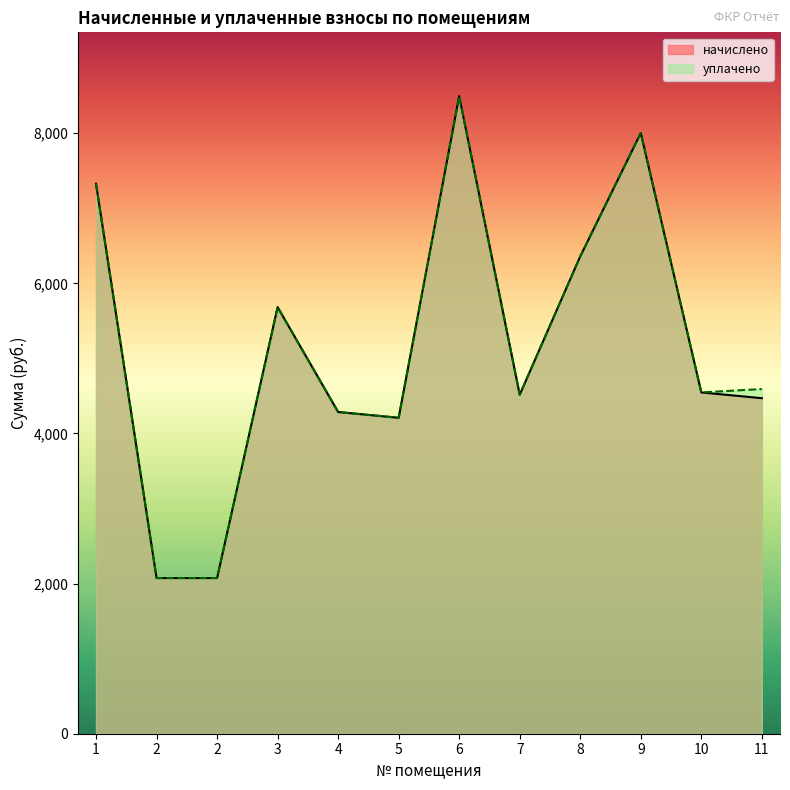

Does the chart display data point markers on the line(s)?

No